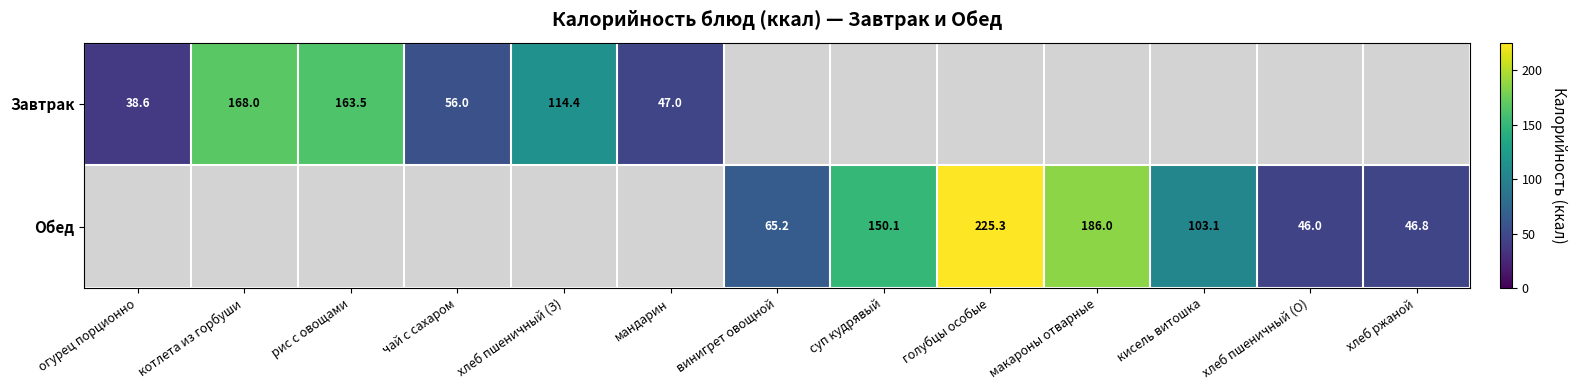

Is it true that Завтрак equals 47.0 at мандарин?

True